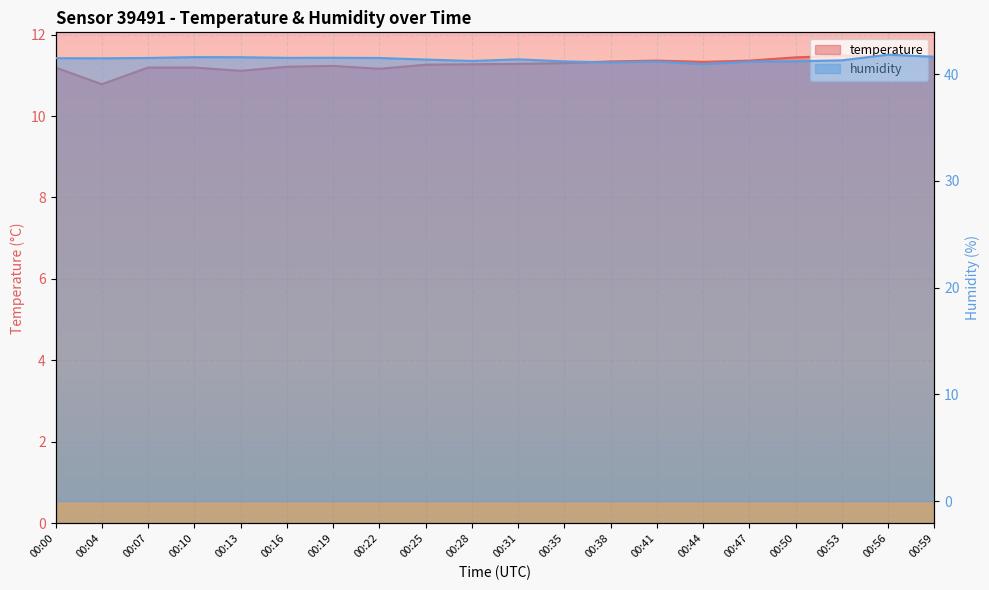

How many lines are shown in the chart?

2